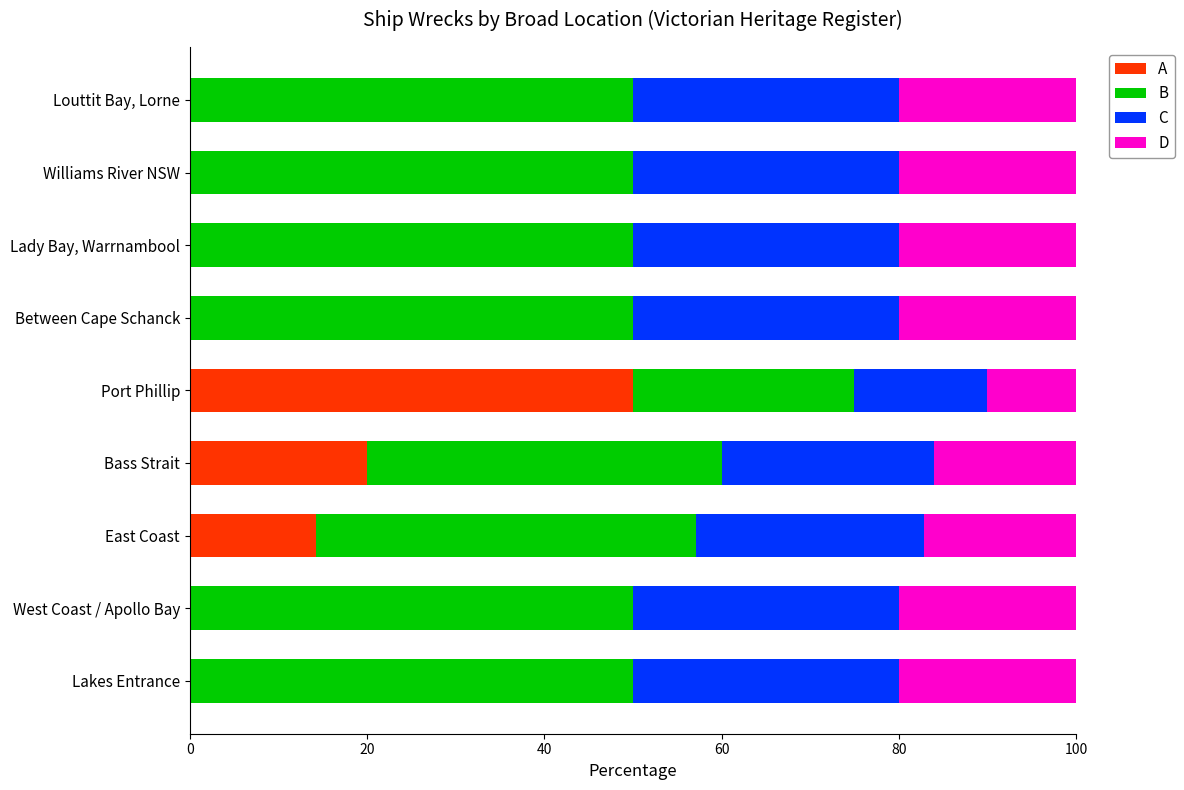

What is the total value across all series at Louttit Bay, Lorne?

100.0